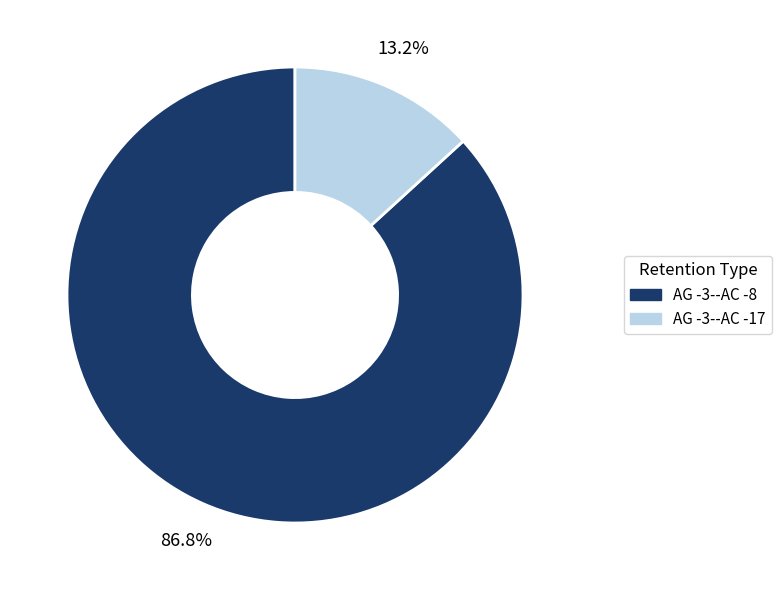

To the nearest percent, what is the difference between the AG -3--AC -17 and AG -3--AC -8 slice percentages?

74%